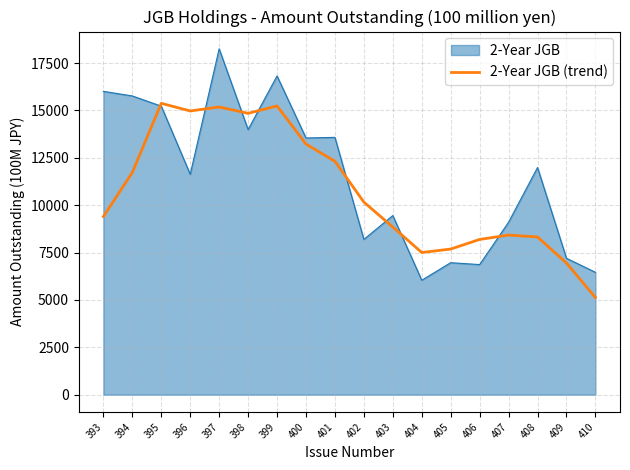

At 410, list the series in order from largest to smallest.

2-Year JGB, 2-Year JGB (trend)